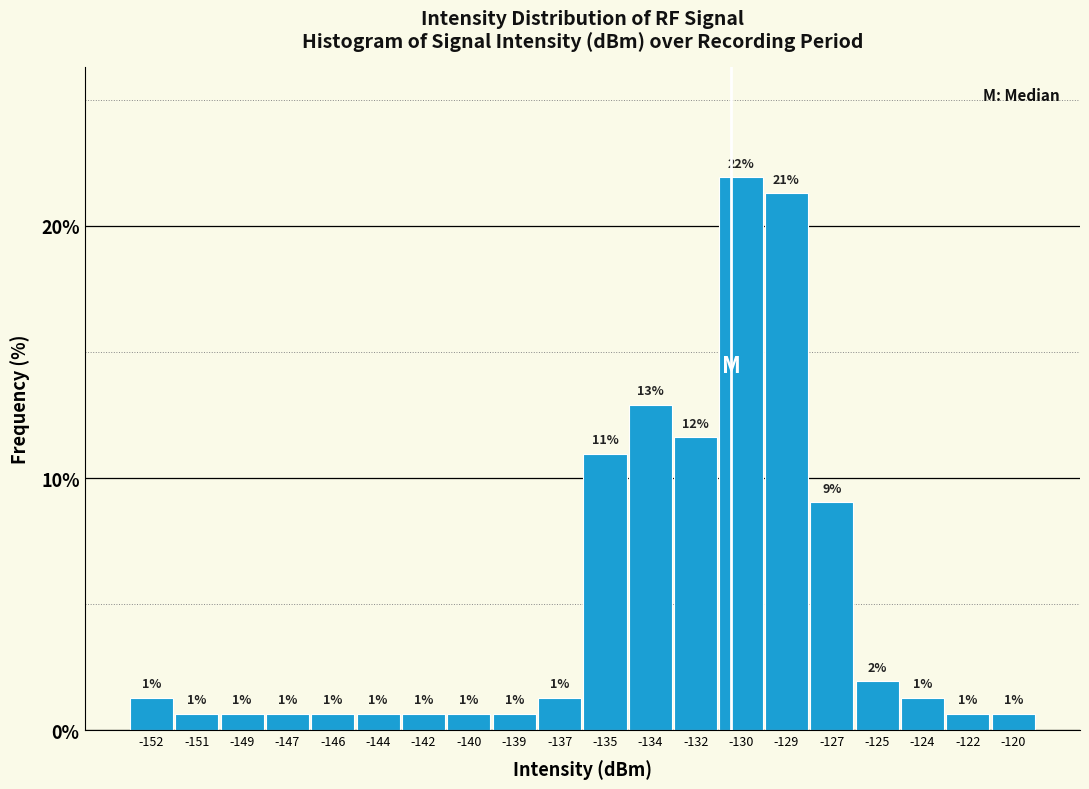

How many bars are there in total?

20